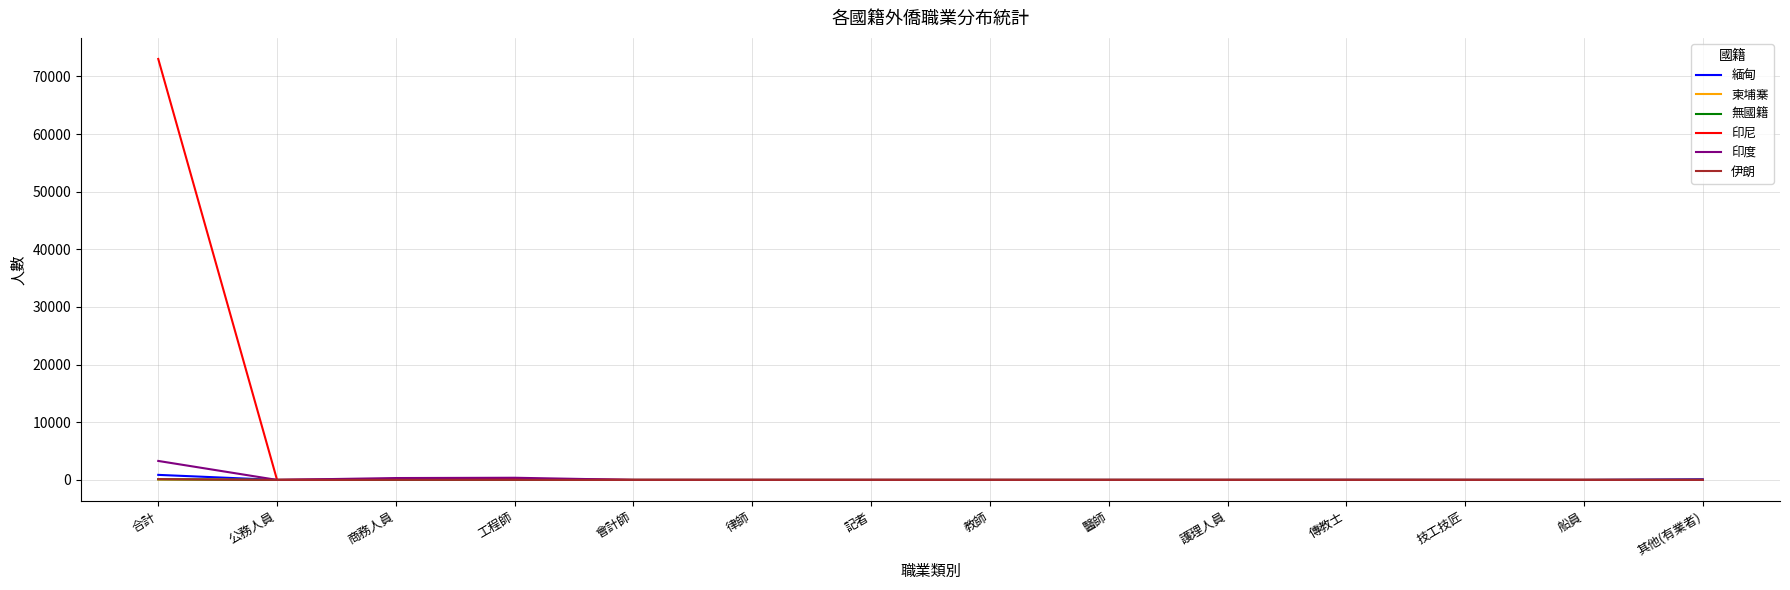

Which series has the widest spread of values?

印尼